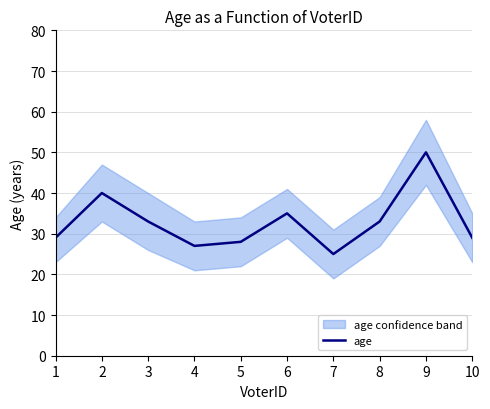

What is the smallest value displayed?

25